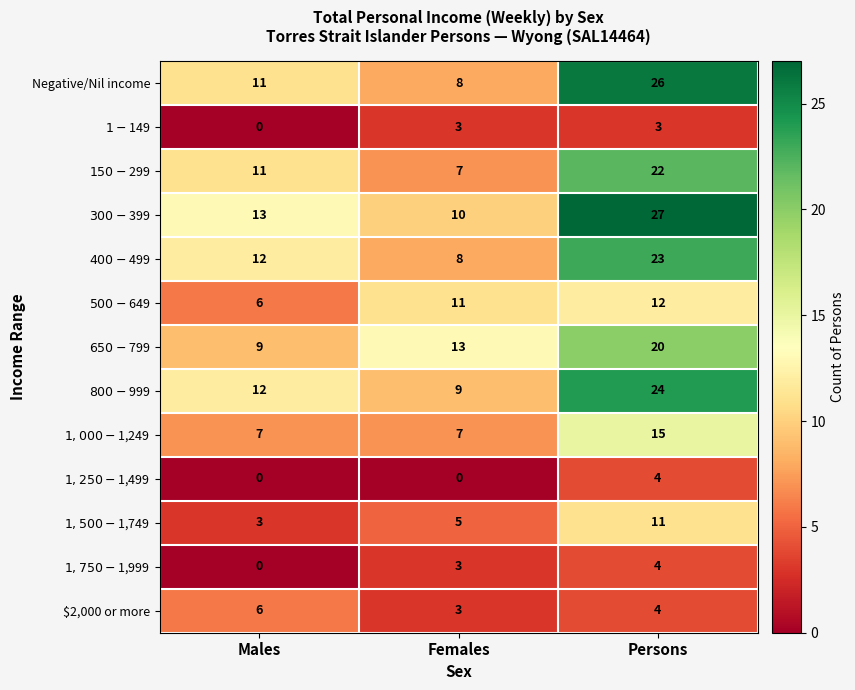

What is the sum of the Negative/Nil income values at Persons and Females?

34